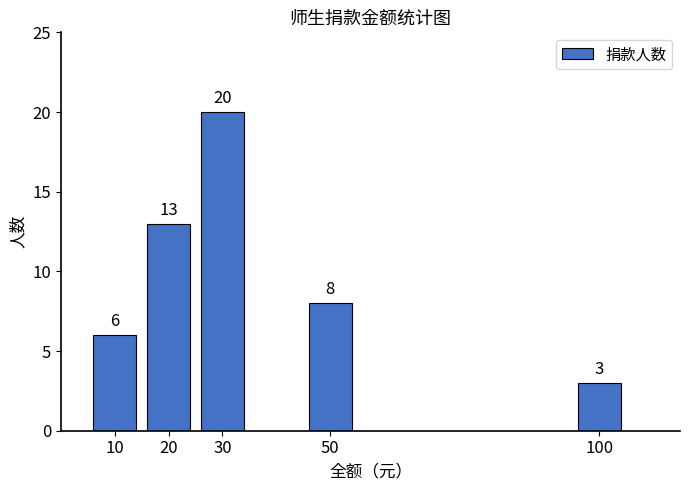

Are the bars grouped side by side (vs. stacked)?

No